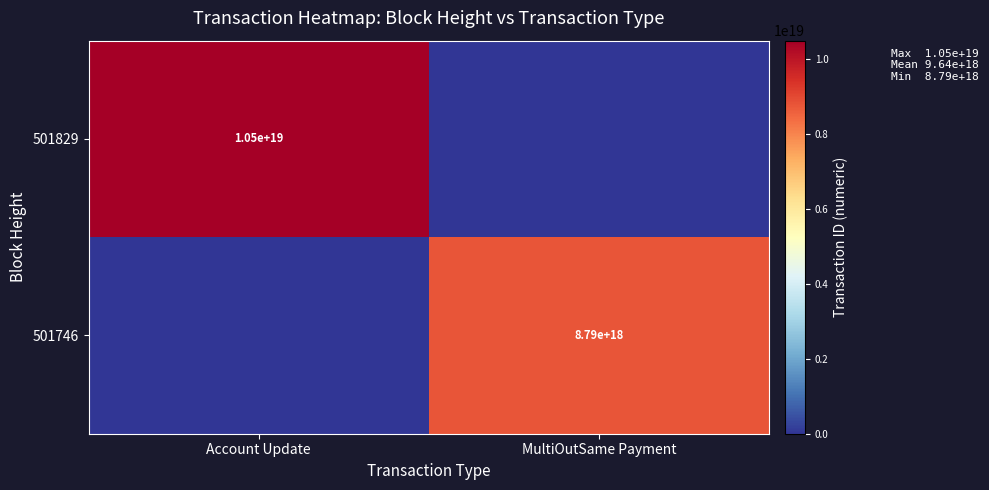

The 501829 series shows 3456317794094103552 at Account Update. True or false?

False